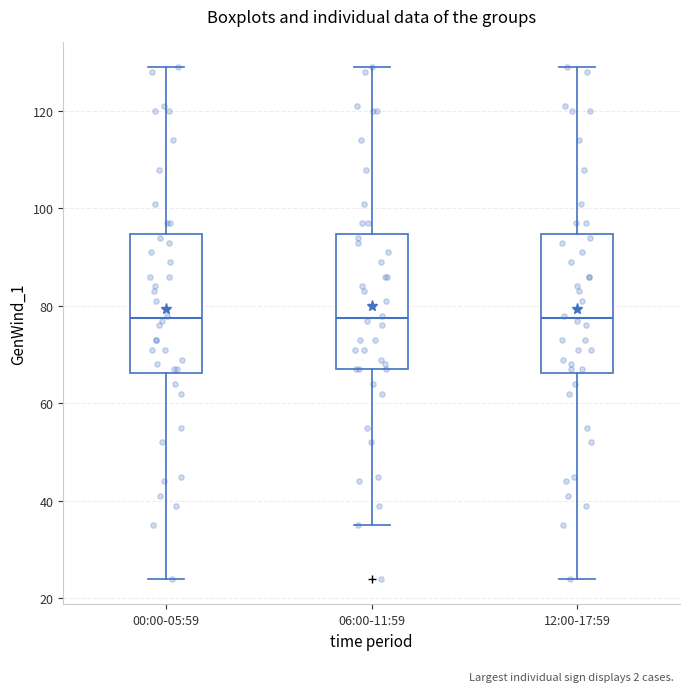

Reading left to right, transcribe this box plot: for each box, give where its median line is, the range the box spans, and where its two whiskers end, as read against the y-axis. The values are not printed on the chart, so give them approximately, as read against the axis.

00:00-05:59: median 78, box 66 to 94, whiskers 24 to 130
06:00-11:59: median 78, box 68 to 94, whiskers 36 to 130
12:00-17:59: median 78, box 66 to 94, whiskers 24 to 130